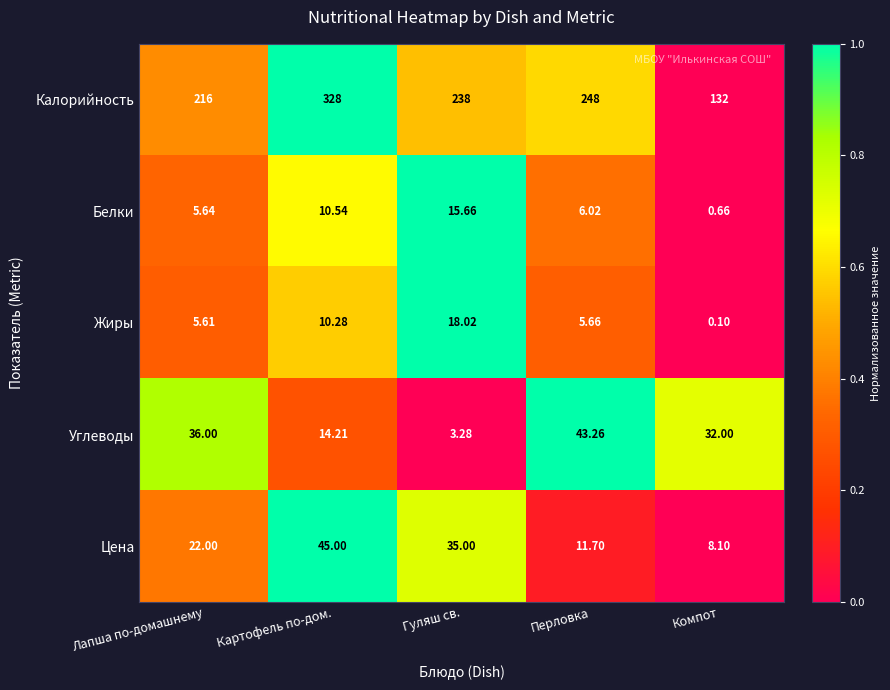

Which series has the largest total across all categories?

Калорийность